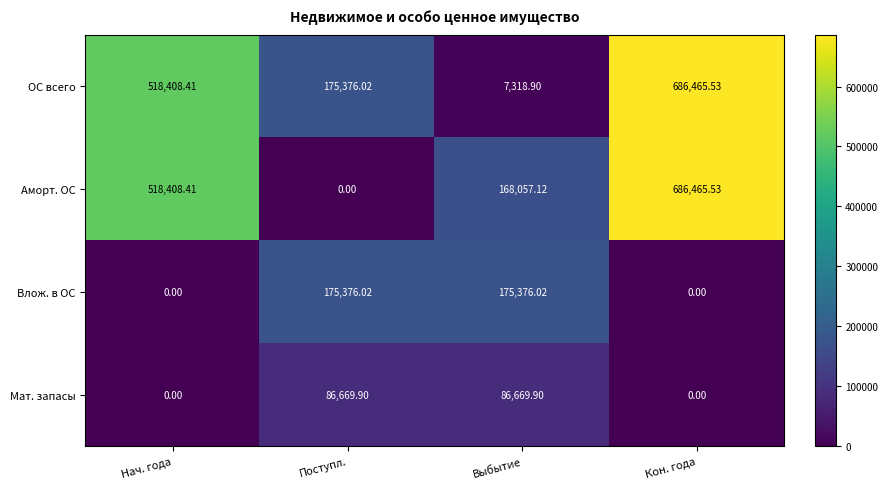

How many data points in Влож. в ОС are less than 175376?

2